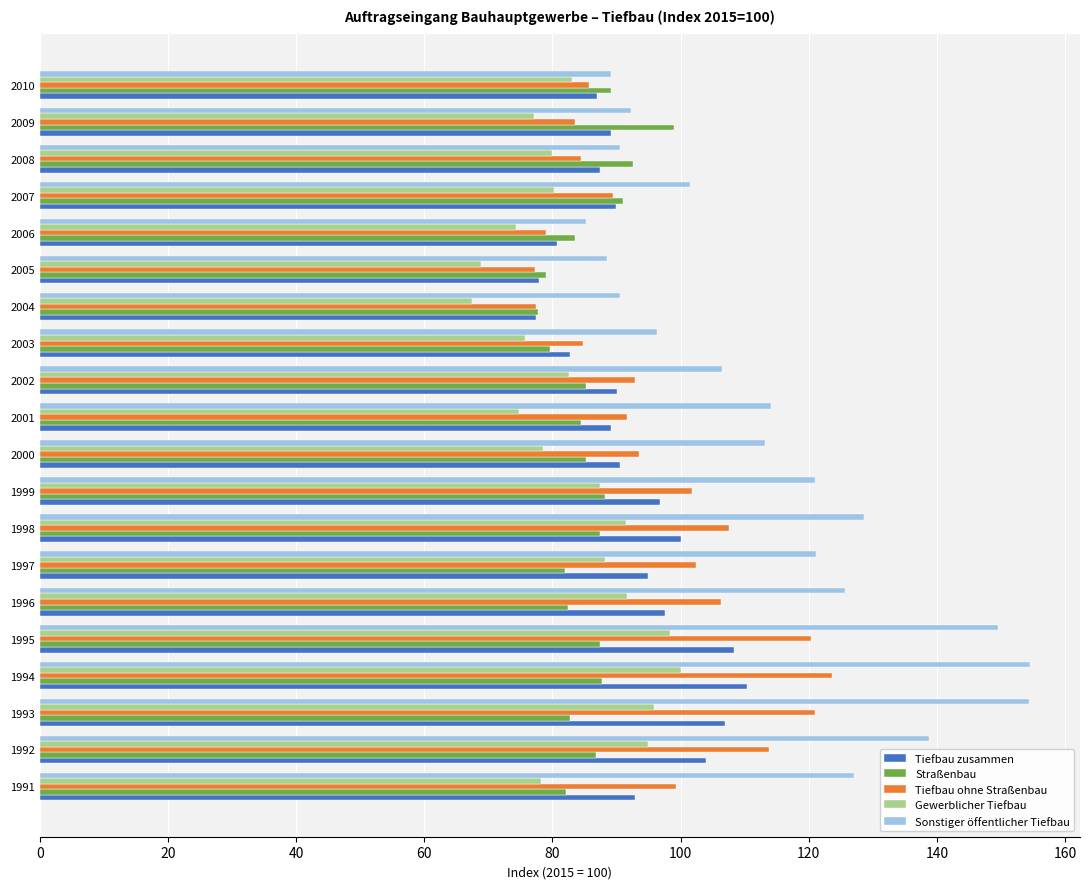

What is the difference between the maximum and minimum values in the Tiefbau ohne Straßenbau series?

46.3